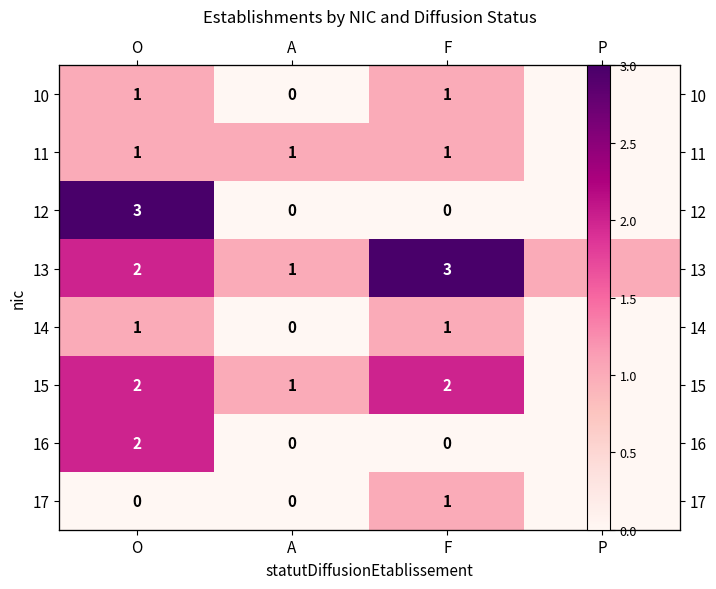

Rank the series by their maximum value, from lowest to highest.

10, 11, 14, 17, 15, 16, 12, 13